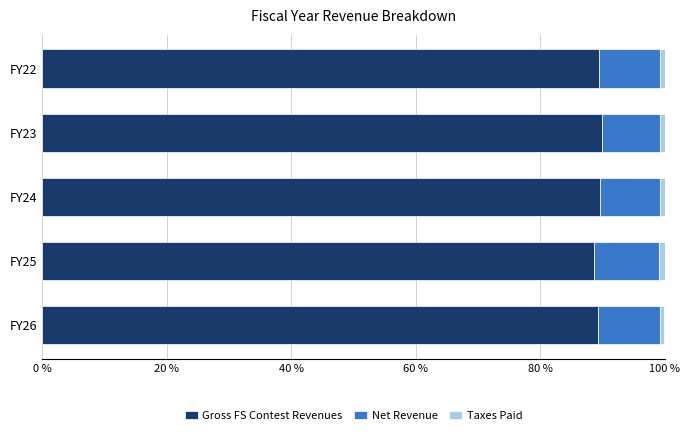

How many data points does each series have?

5